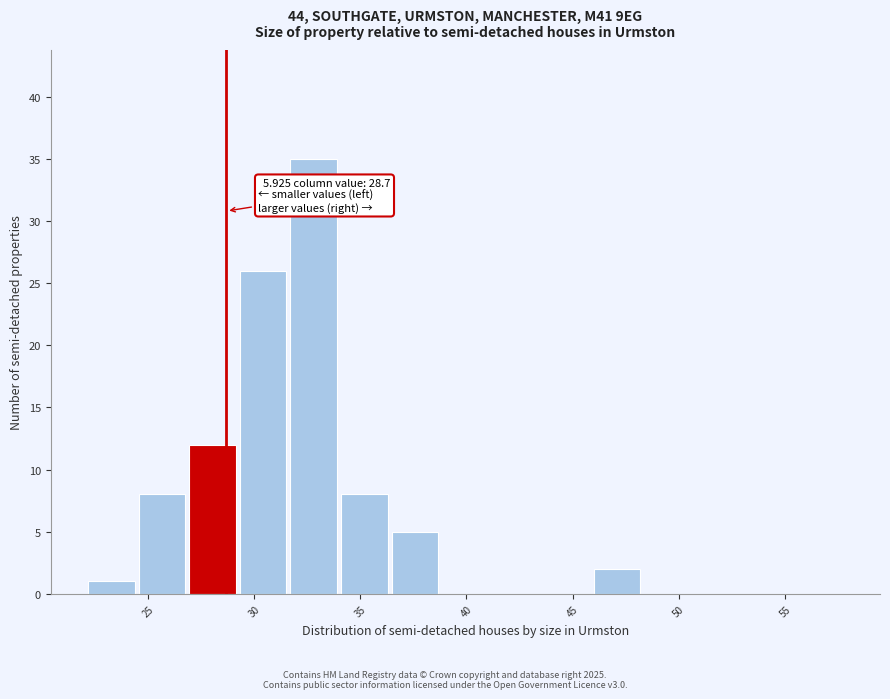

Over which range of the x-axis is the bar tallest?

31.5 to 34.0